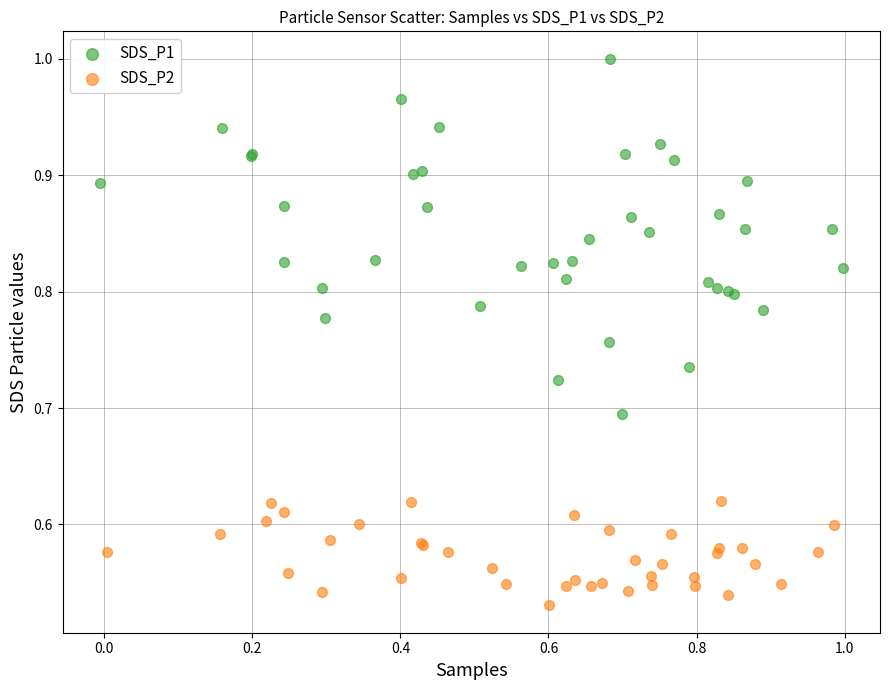

Which series contains the lowest Y value?

SDS_P2